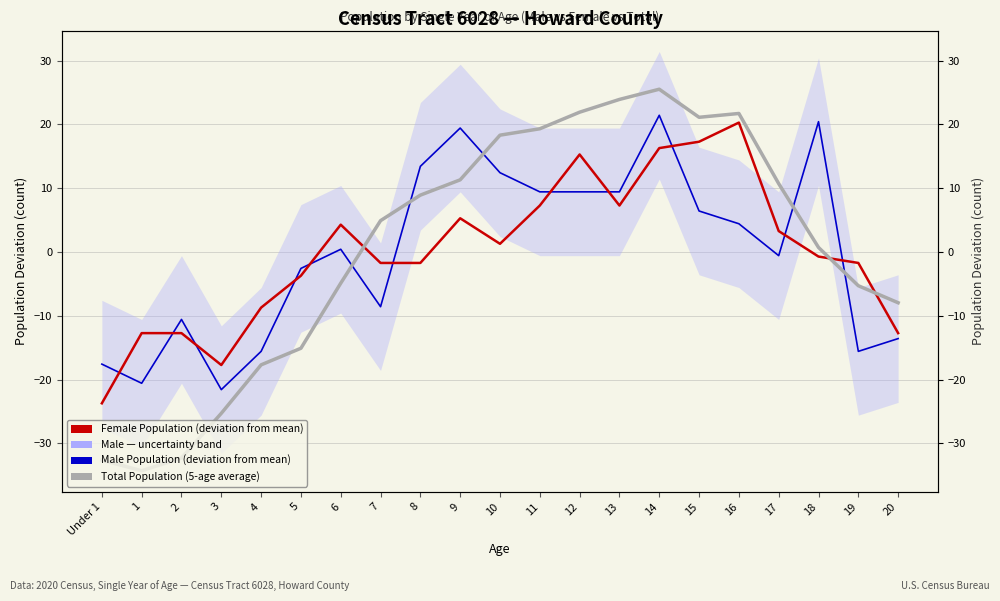

What is the minimum value shown in the chart?

-34.3